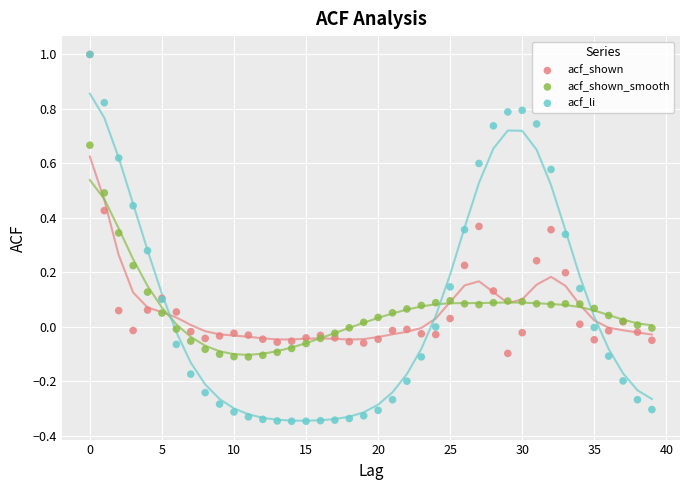

What are all the series names shown in the legend?

acf_shown, acf_shown_smooth, acf_li